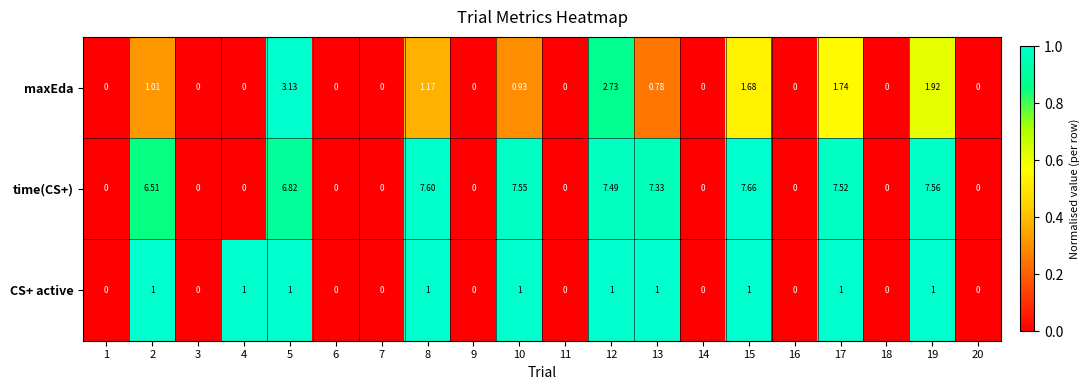

How many series are shown in this chart?

3